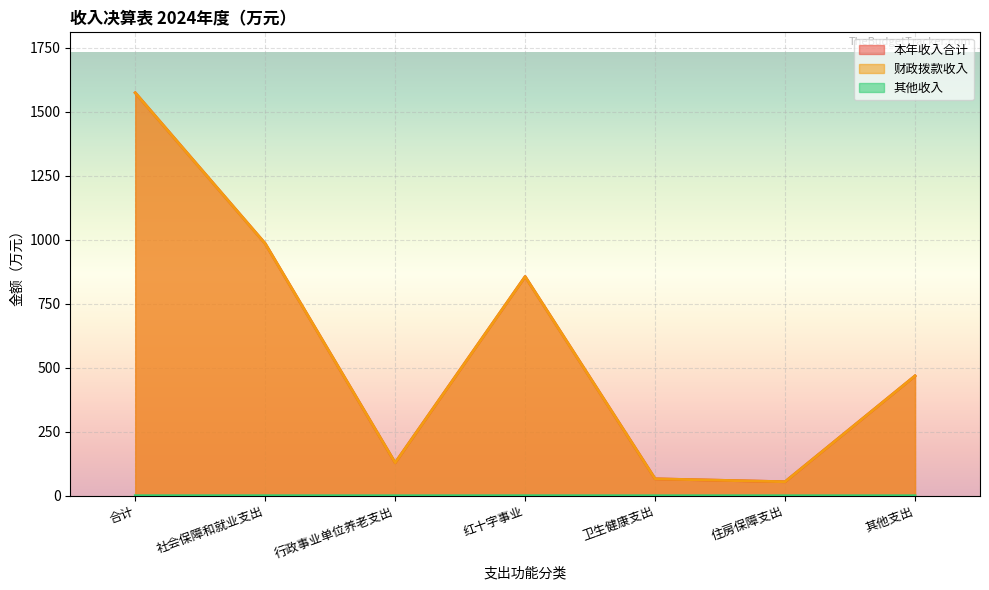

Reading left to right, extract all data points from this chart.

本年收入合计: 合计=1573.2	社会保障和就业支出=984.5	行政事业单位养老支出=128.8	红十字事业=855.8	卫生健康支出=66.1	住房保障支出=54.7	其他支出=468.0
财政拨款收入: 合计=1573.1	社会保障和就业支出=984.4	行政事业单位养老支出=128.8	红十字事业=855.6	卫生健康支出=66.1	住房保障支出=54.7	其他支出=468.0
其他收入: 合计=0.1	社会保障和就业支出=0.1	行政事业单位养老支出=0.0	红十字事业=0.1	卫生健康支出=0.0	住房保障支出=0.0	其他支出=0.0